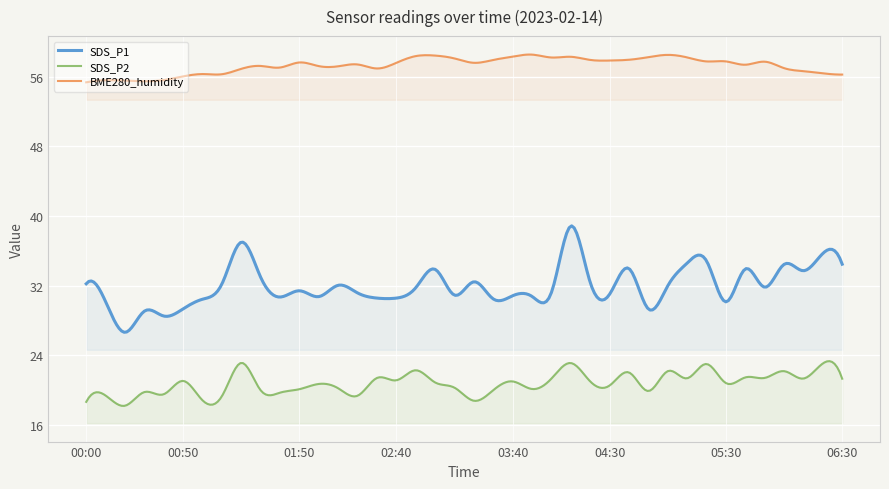

Which series changed the most between 21 and 34?

SDS_P1